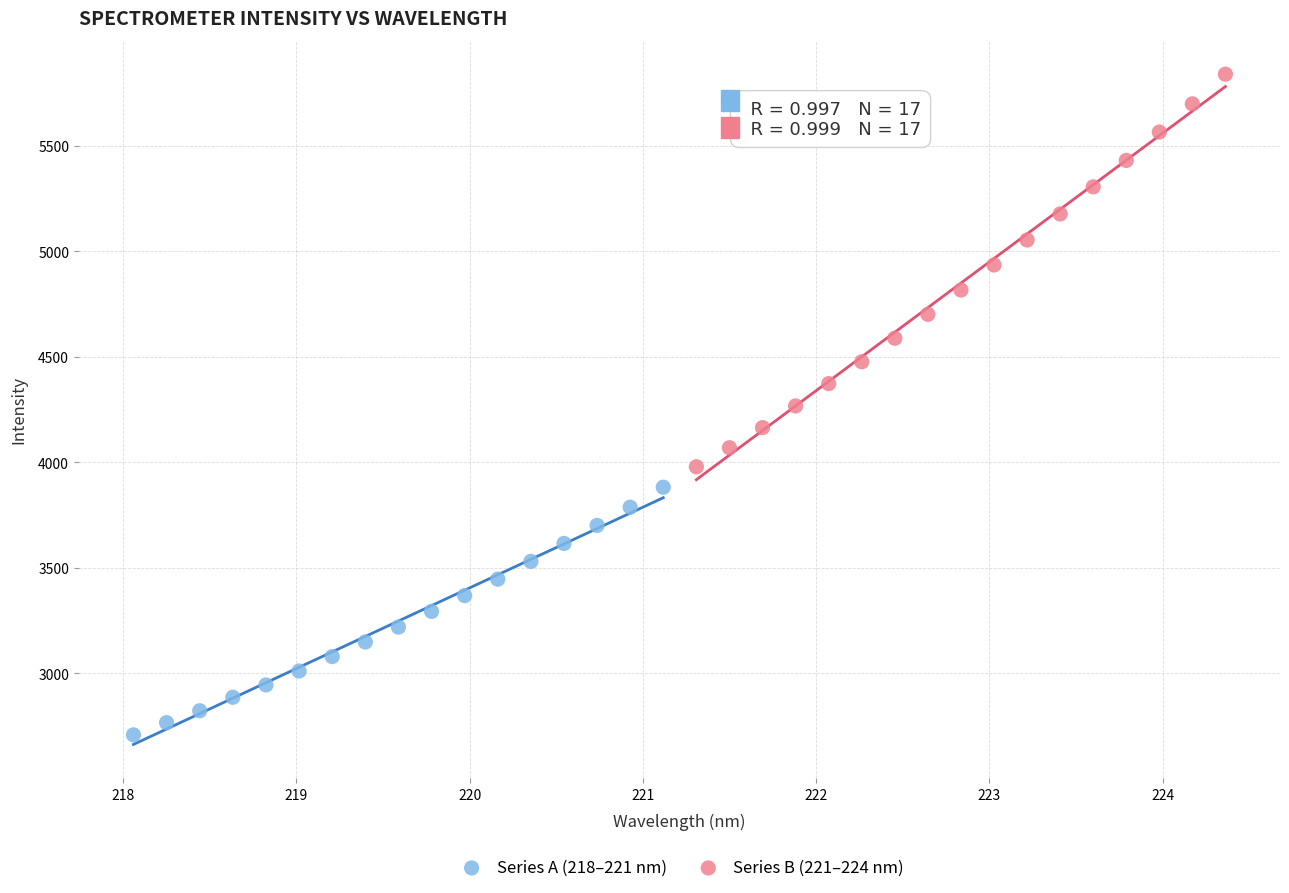

Which series contains the highest Y value?

Series B (221–224 nm)